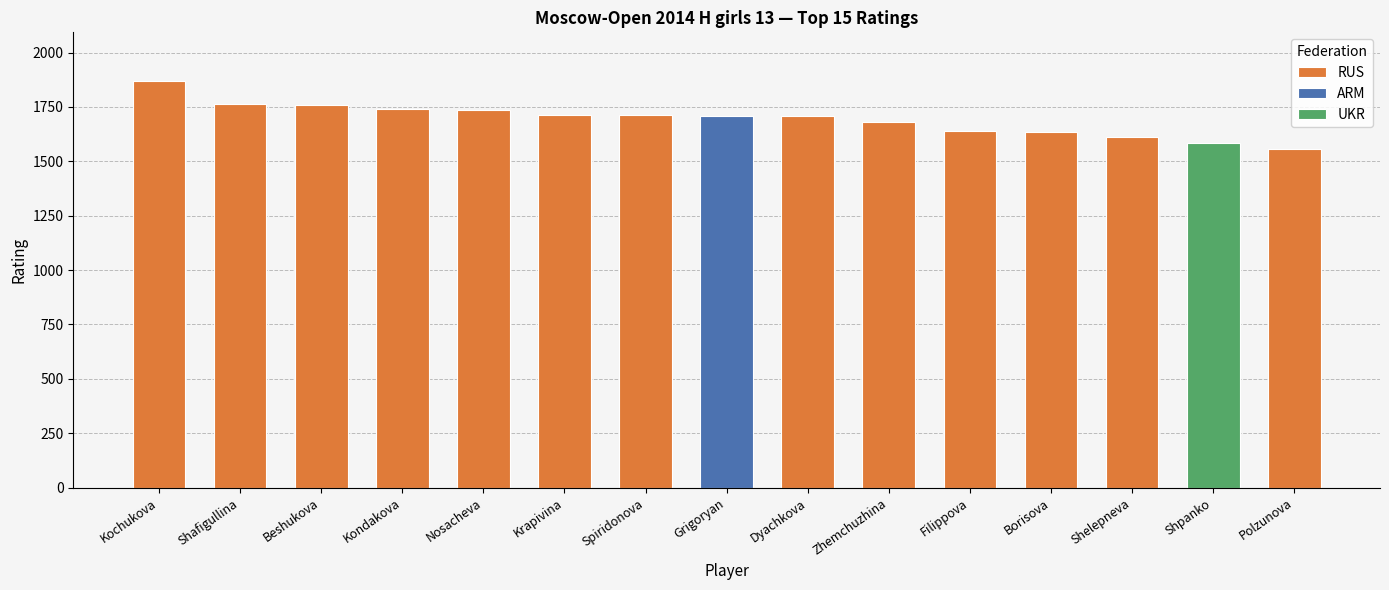

How many data points does each series have?

13